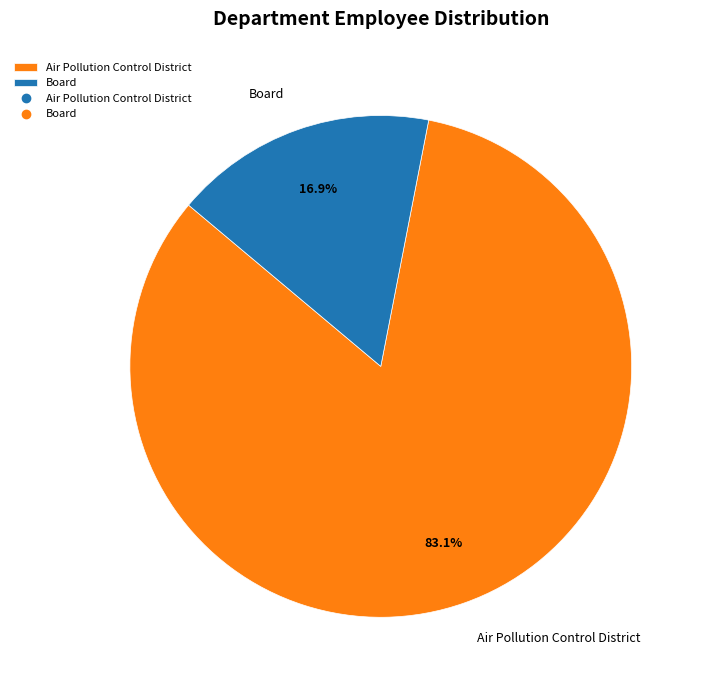

Is there any slice that represents more than half of the pie?

Yes